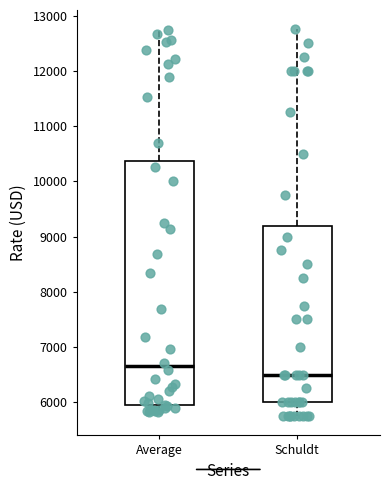

Which box's median line is the highest?

Average